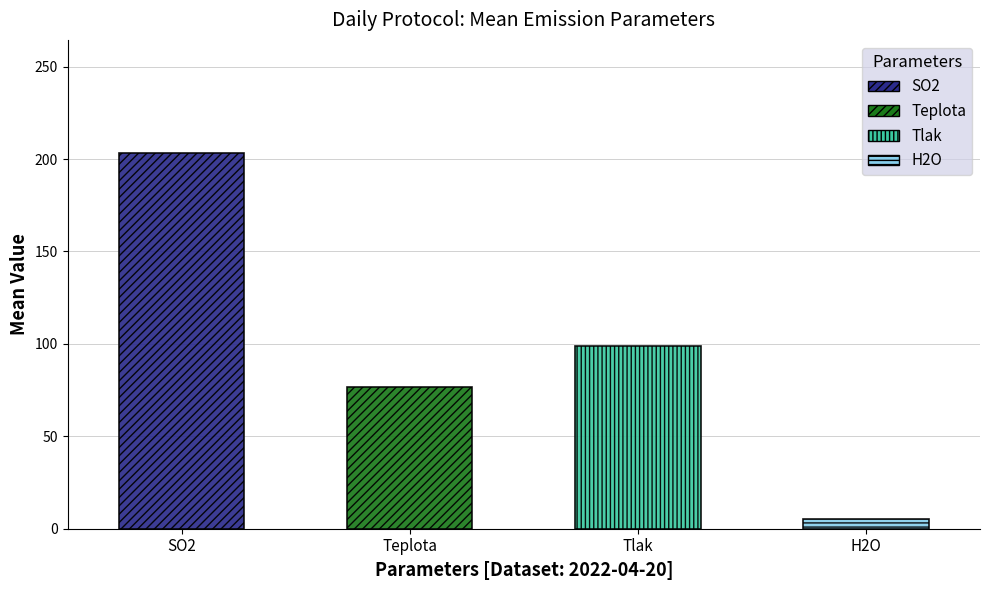

The value of Teplota at 02:30 is 76.4. True or false?

True